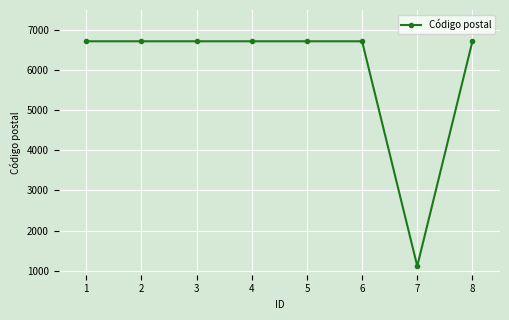

What is the sum of all values?

48155